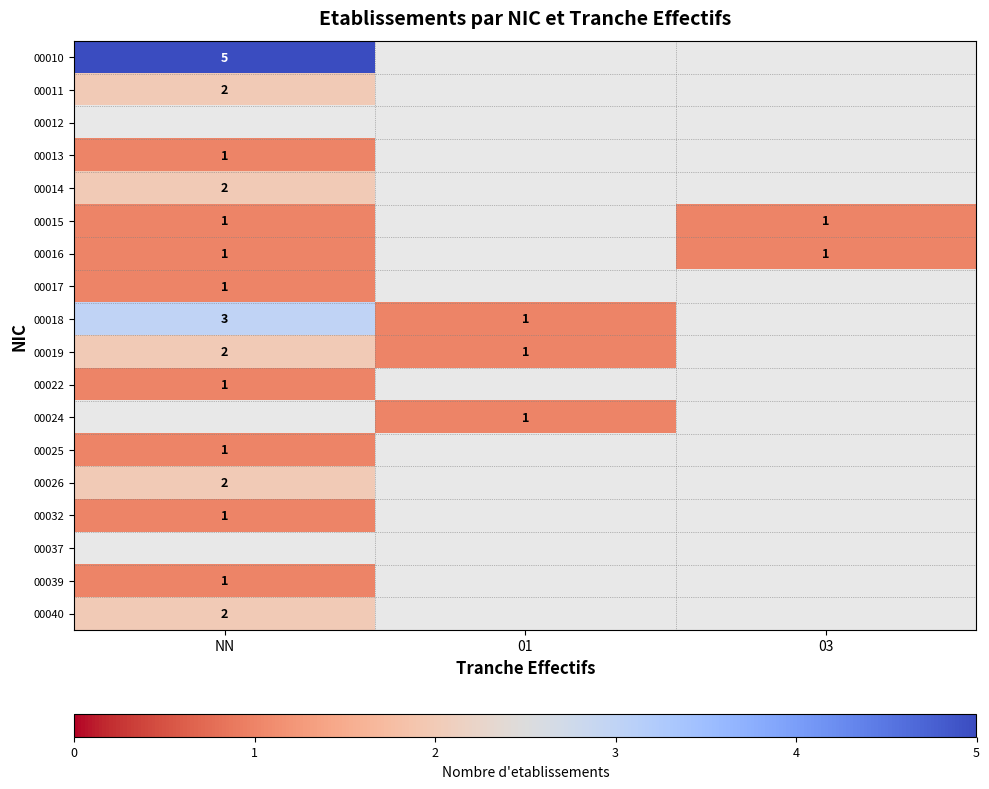

Is it true that 00025 equals 1 at NN?

True